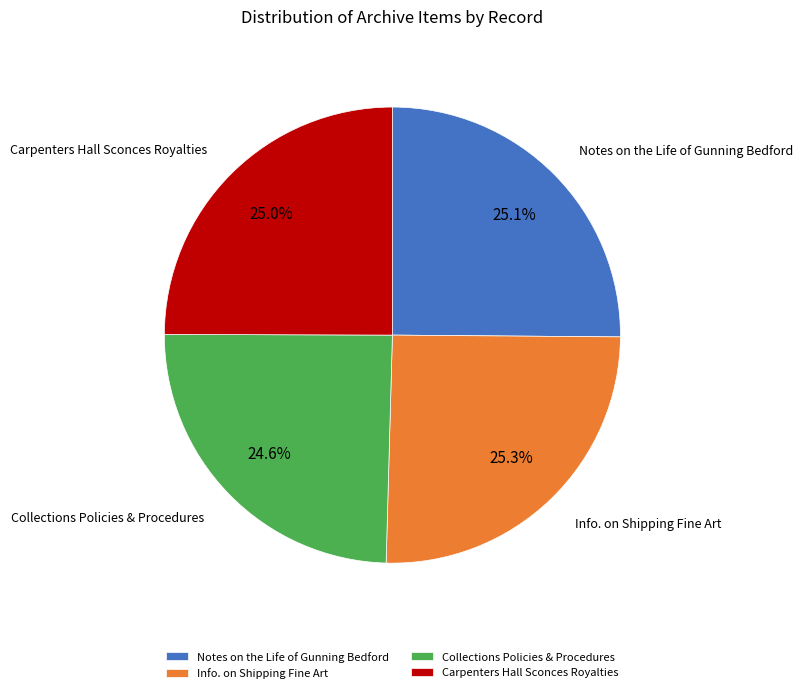

Does any single category account for the majority?

No